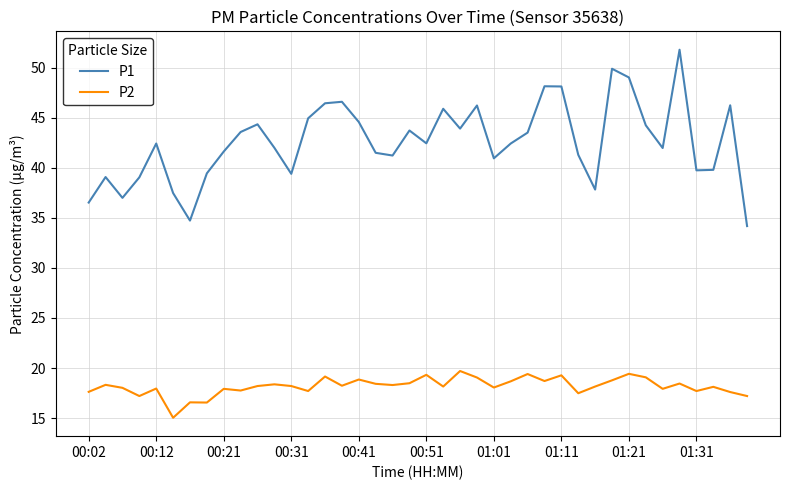

True or false: P2 and P1 intersect in this chart.

False